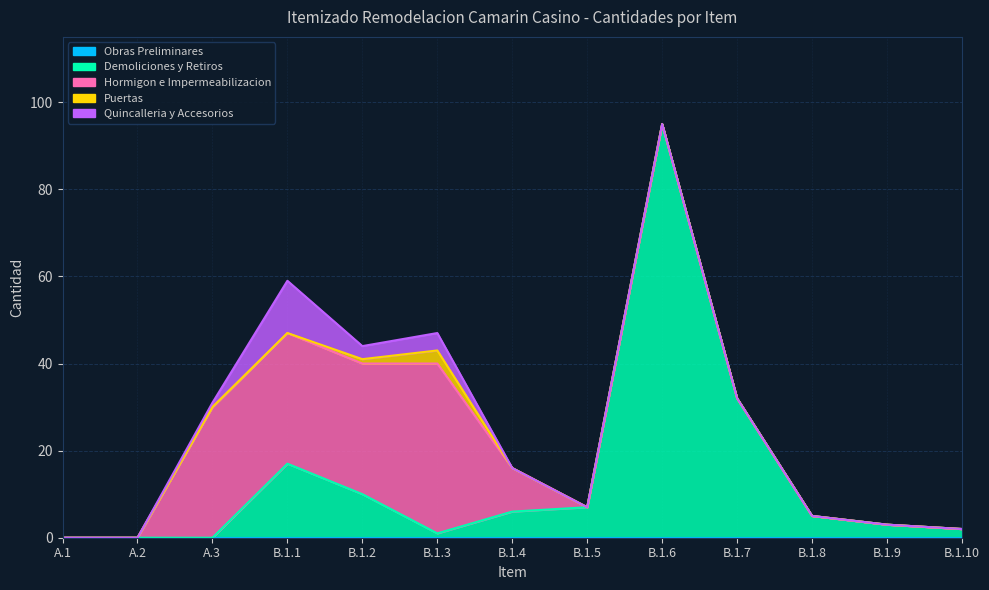

The value of Hormigon e Impermeabilizacion at B.1.5 is 21. True or false?

False